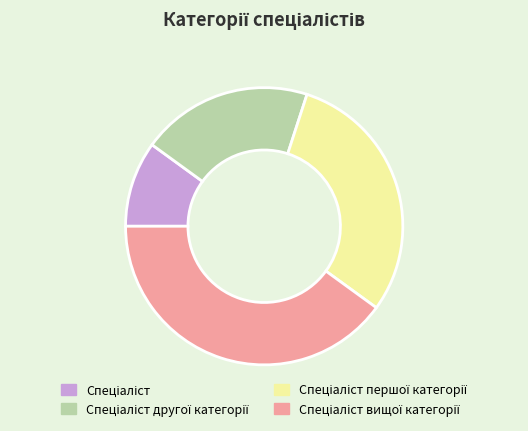

Is there a majority slice in this chart?

No